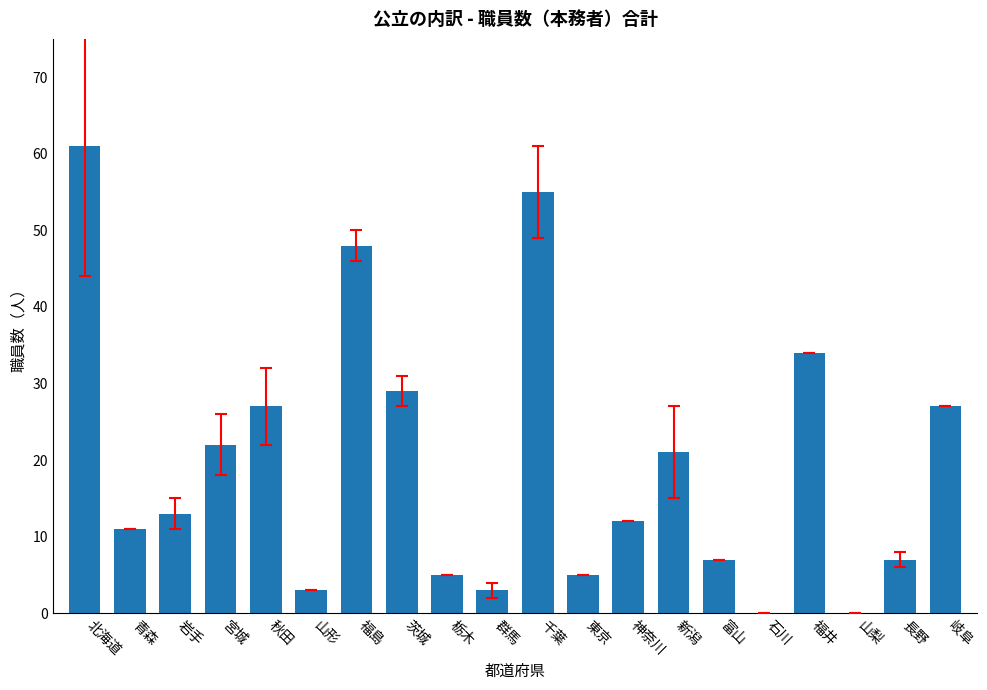

Which category has the highest value across all series?

北海道